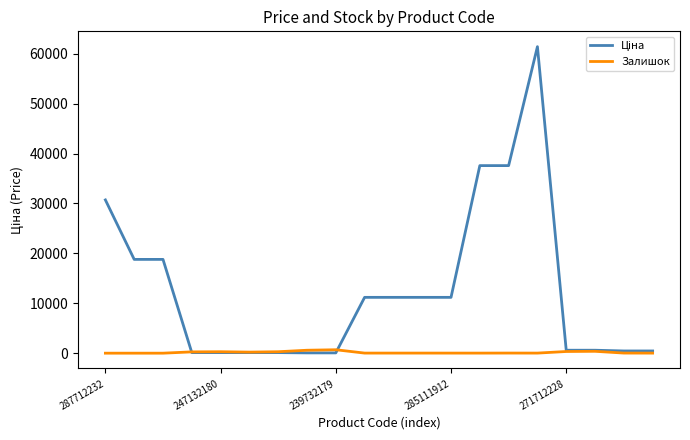

What is the difference between the second highest and minimum values in the Ціна series?

37536.6